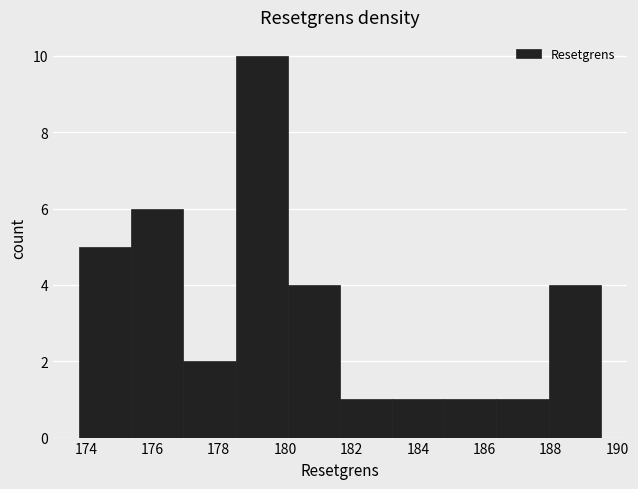

Which range on the x-axis has the tallest bar?

178.6 to 180.0